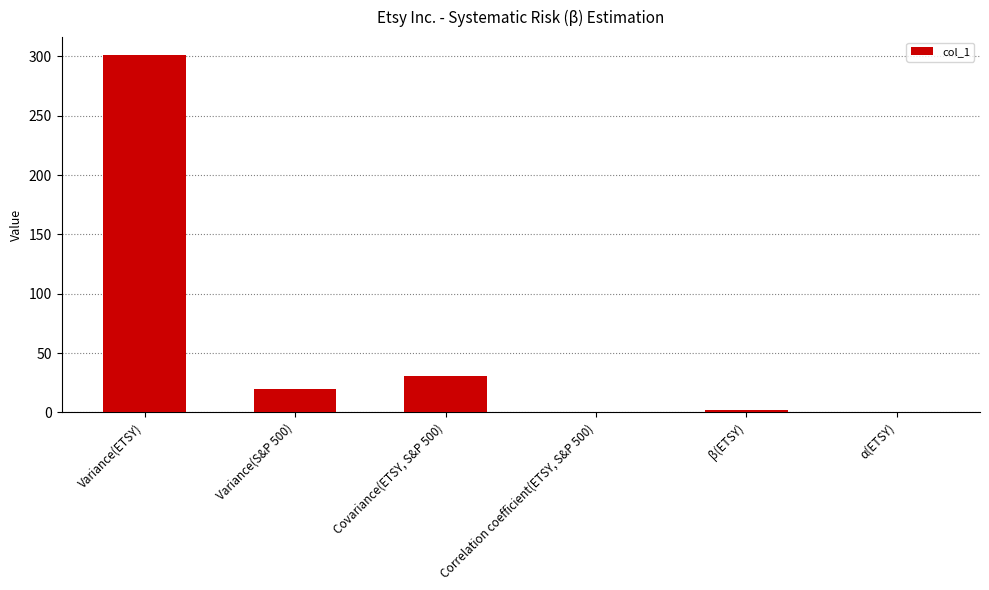

What is the change in value from Correlation coefficient(ETSY, S&P 500) to α(ETSY)?

-0.4